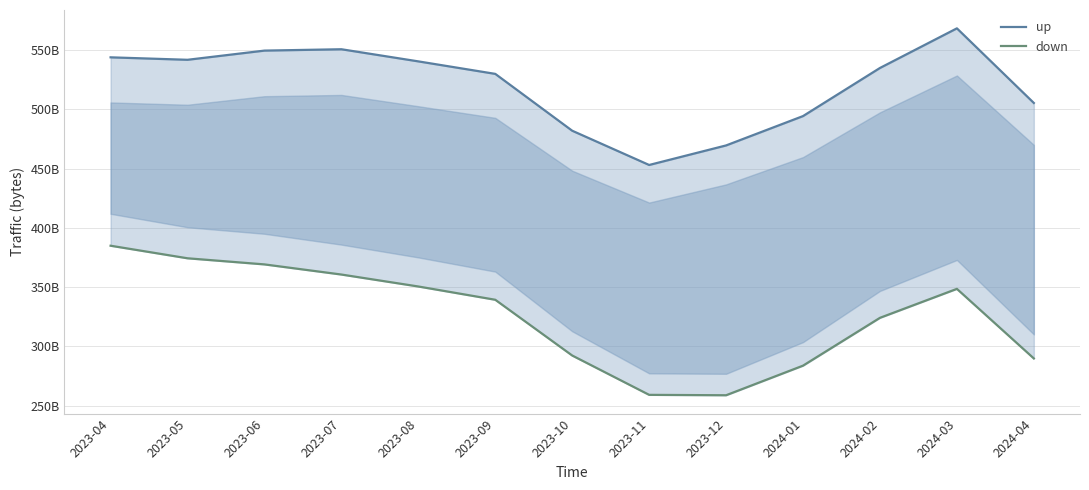

What is the difference between the maximum and minimum values in the up series?

115288336992